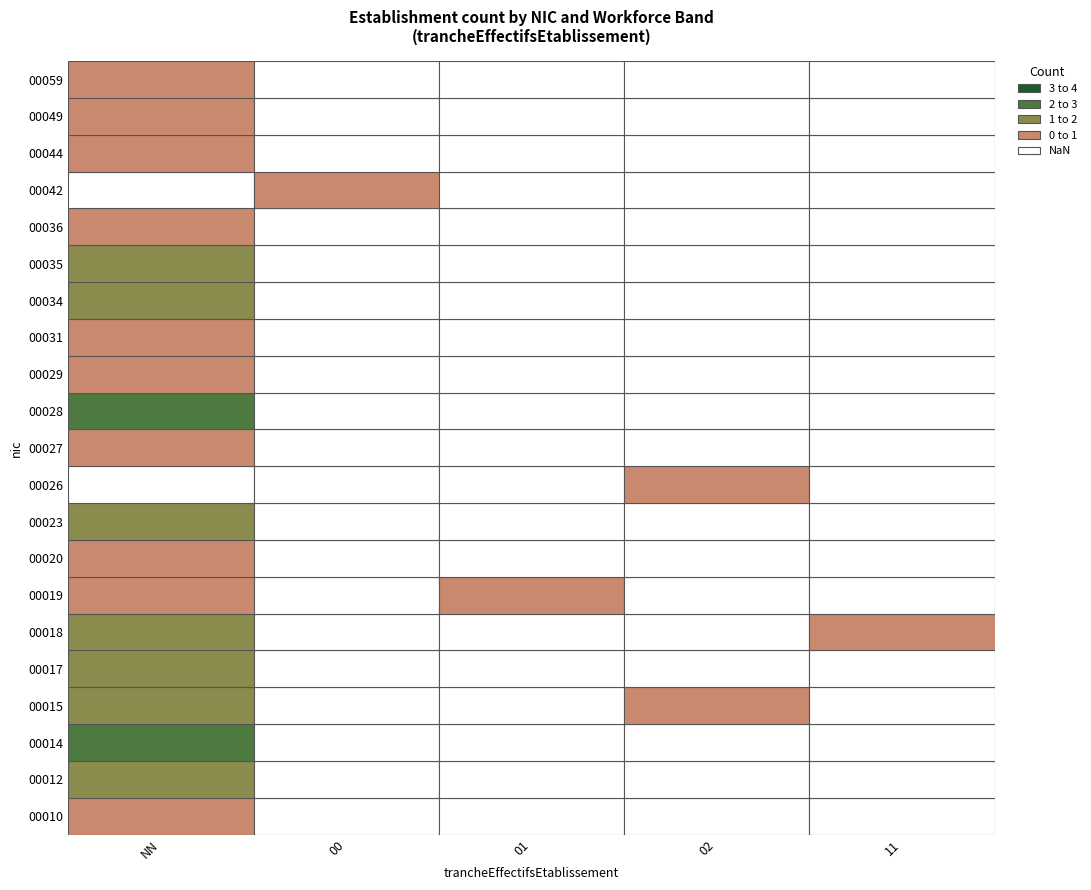

Rank the series at 01 from highest to lowest value.

00019, 00010, 00012, 00014, 00015, 00017, 00018, 00020, 00023, 00026, 00027, 00028, 00029, 00031, 00034, 00035, 00036, 00042, 00044, 00049, 00059